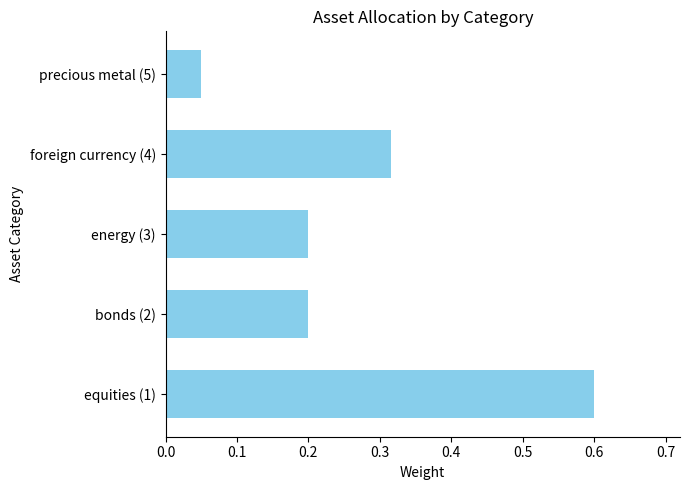

What is the difference between the maximum and second lowest values?

0.4